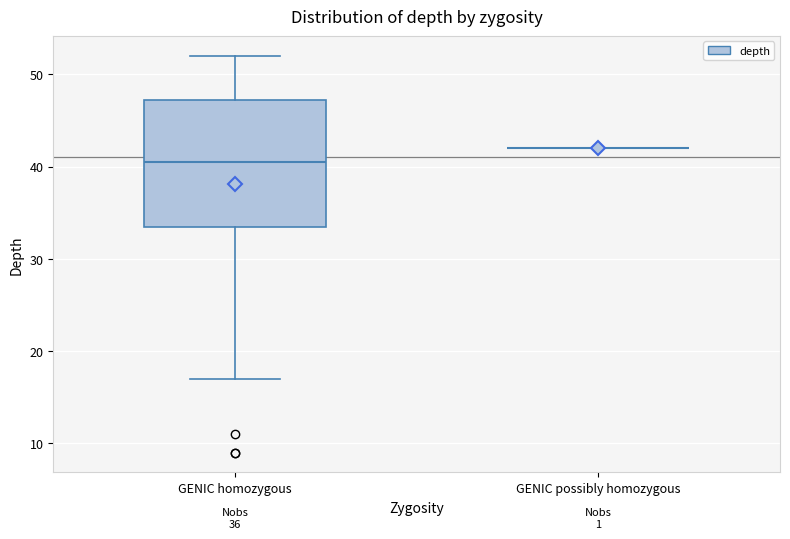

Reading left to right, transcribe this box plot: for each box, give where its median line is, the range the box spans, and where its two whiskers end, as read against the y-axis. The values are not printed on the chart, so give them approximately, as read against the axis.

GENIC homozygous: median 41, box 34 to 47, whiskers 17 to 52
GENIC possibly homozygous: box collapsed to a line at 42, whiskers 42 to 42